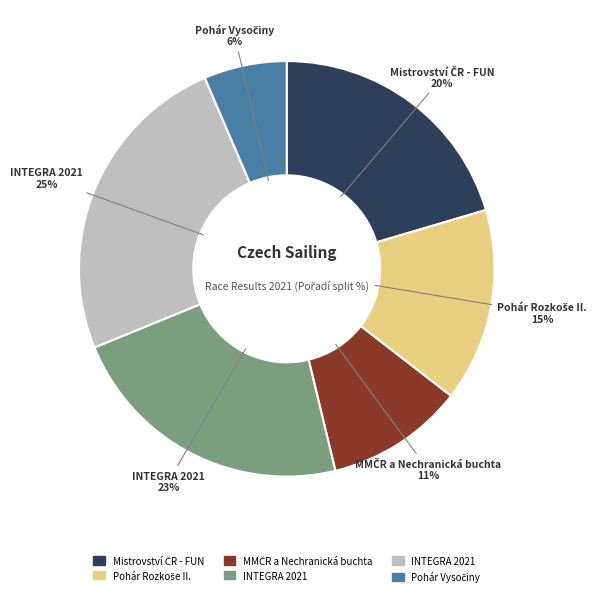

How many segments does this pie chart have?

6